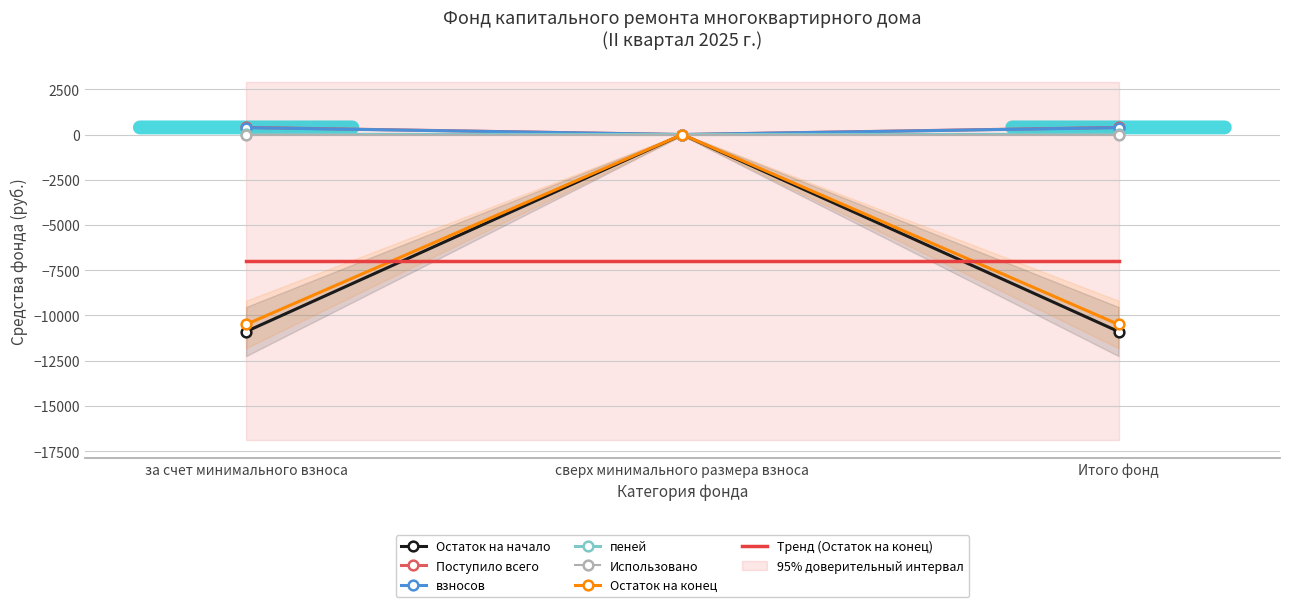

Is this an area chart (filled region under the line)?

No